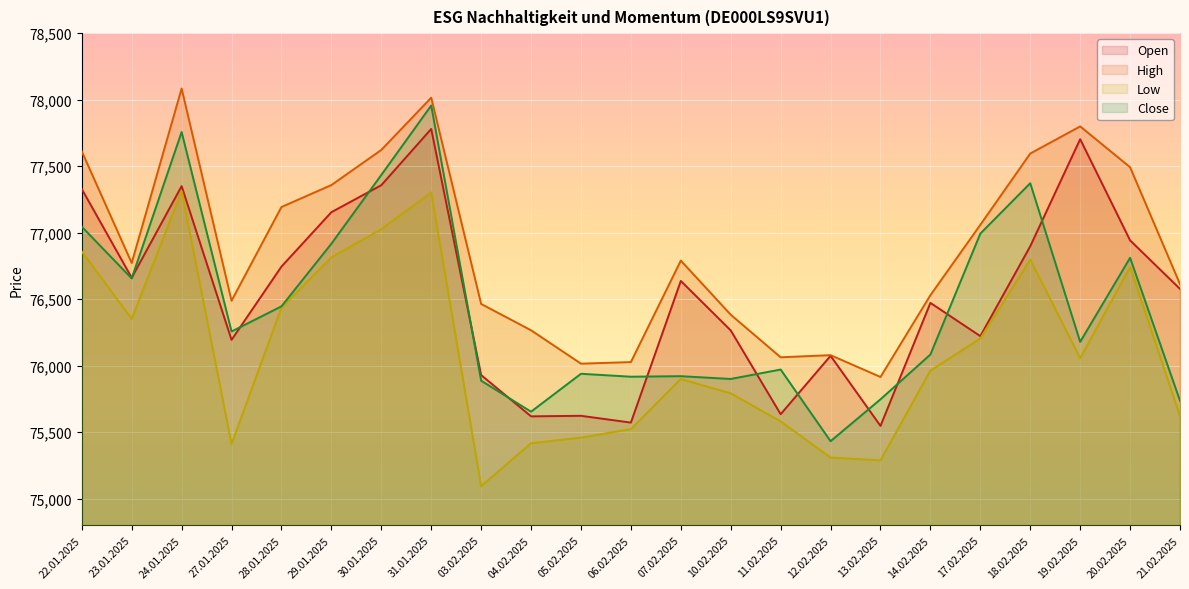

Which series has the largest total across all categories?

High